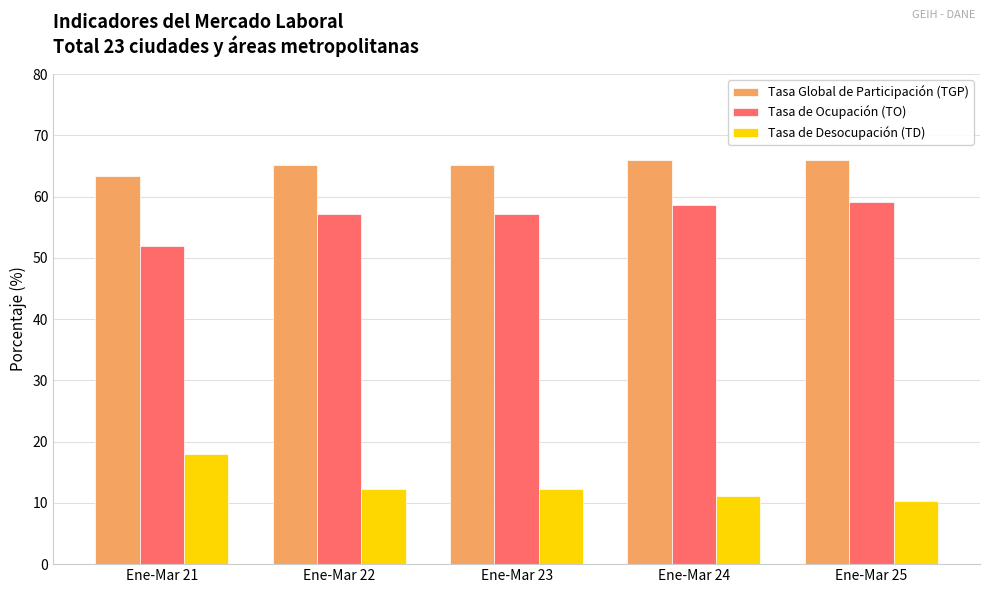

How many data points does each series have?

5